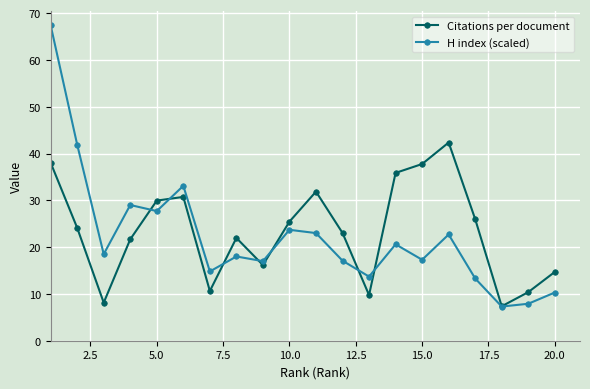

What is the average value of the Citations per document series?

23.3